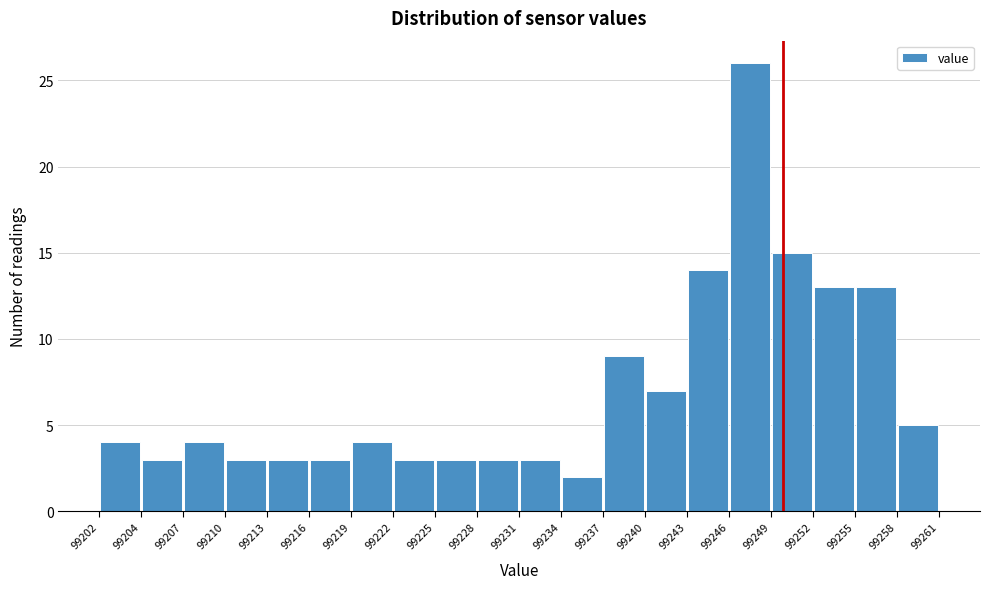

Over which range of the x-axis is the bar tallest?

99246 to 99249